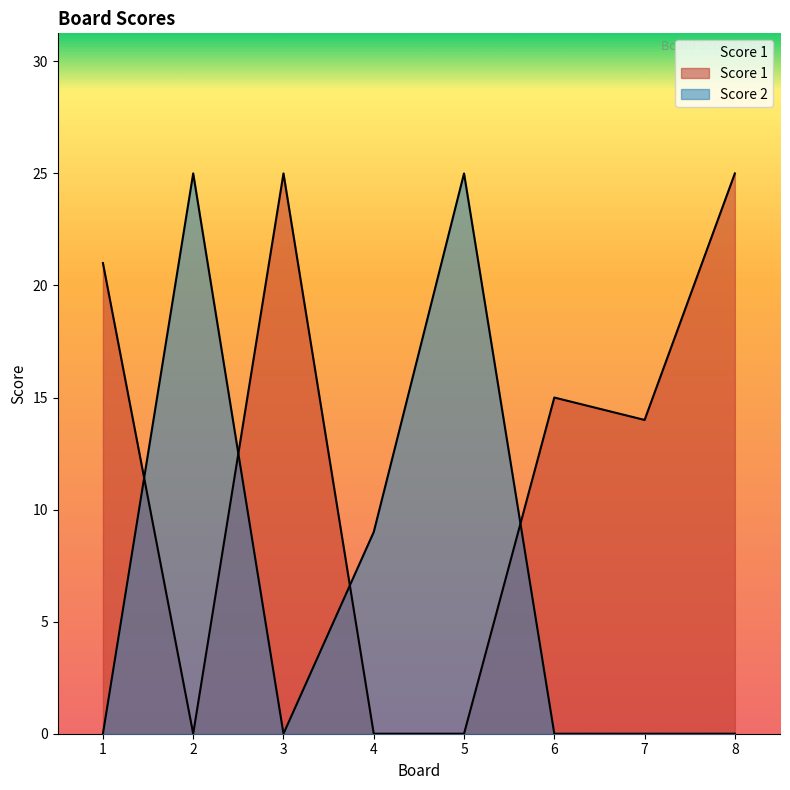

Between which two adjacent categories do Score 2 and Score 1 first intersect?

1 and 2